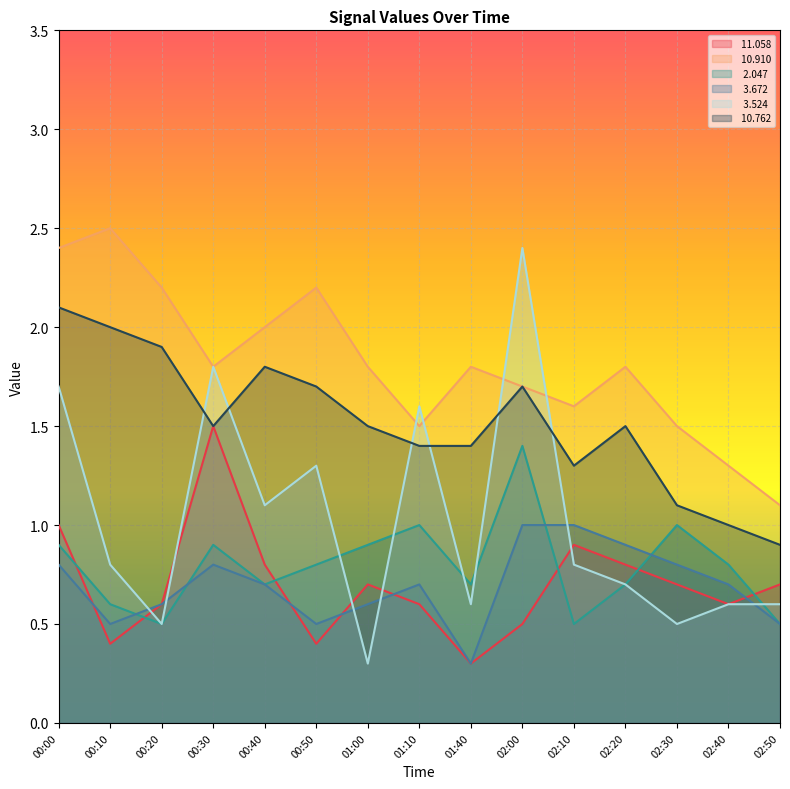

What is the difference between the maximum and minimum values in the  11.058 series?

1.2